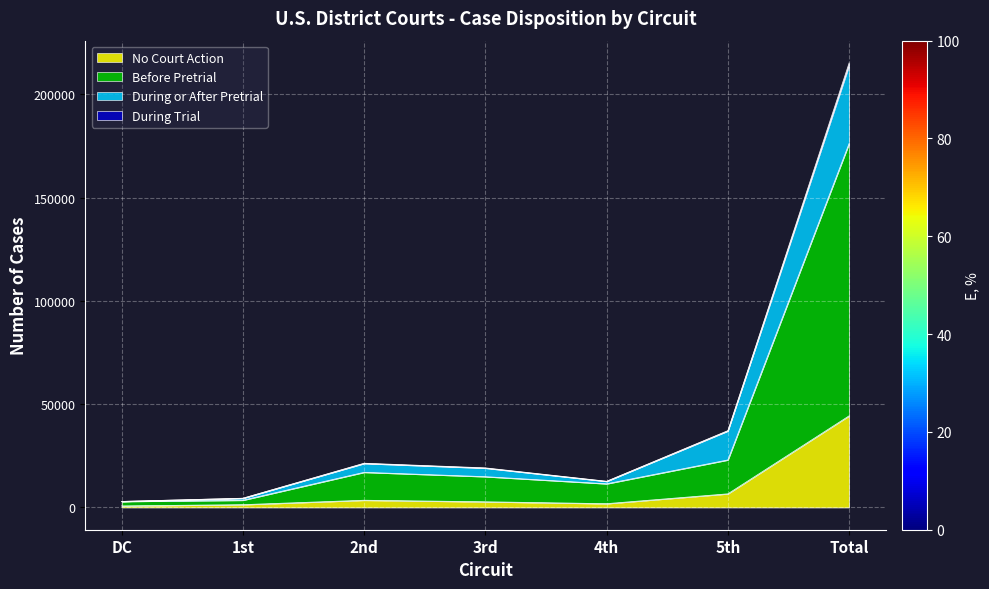

What is the highest value of the No Court Action series?

44391